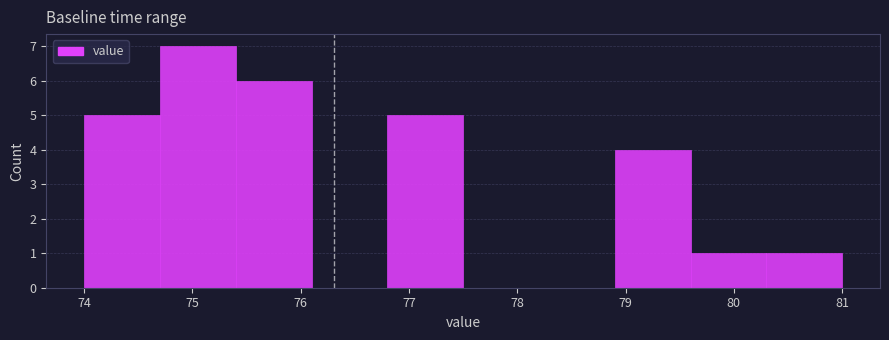

Reading left to right, transcribe this chart: for each bar, give the range it covers on the x-axis and its height. The values are not printed on the chart, so give them approximately, as read against the axis.

74.0 to 74.7: 5
74.7 to 75.4: 7
75.4 to 76.1: 6
76.1 to 76.8: 0
76.8 to 77.5: 5
77.5 to 78.2: 0
78.2 to 78.9: 0
78.9 to 79.6: 4
79.6 to 80.3: 1
80.3 to 81.0: 1